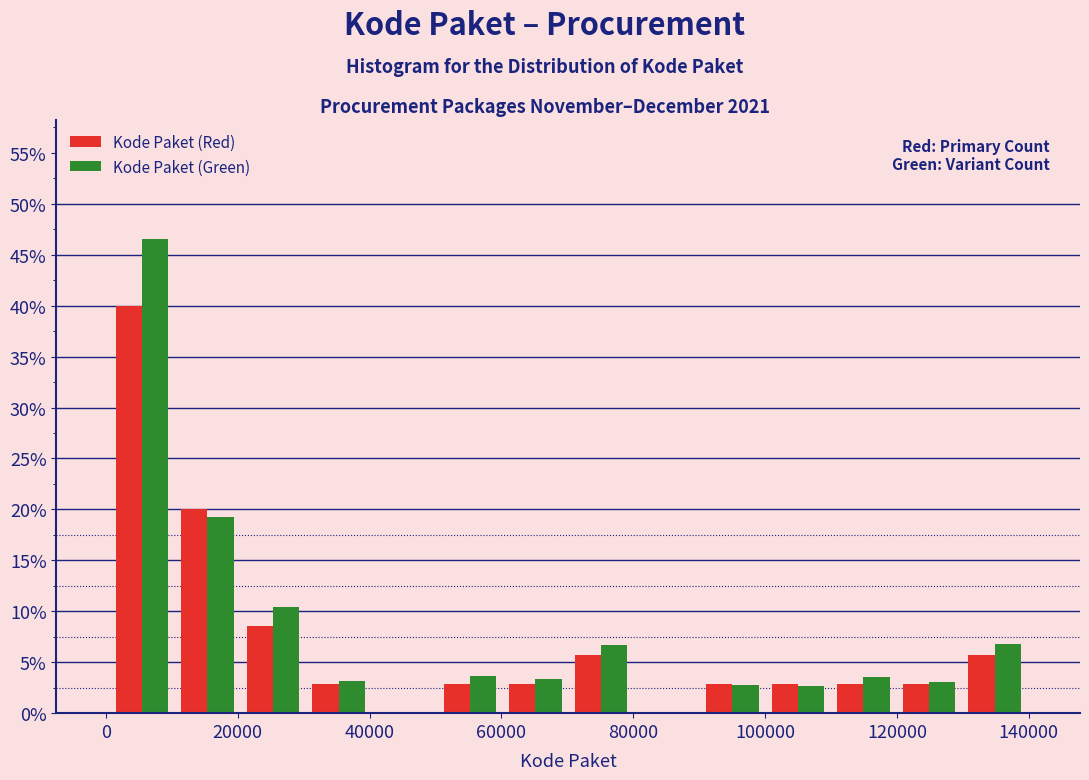

In the Kode Paket (Green) series, which range on the x-axis has the tallest bar?

0 to 10000